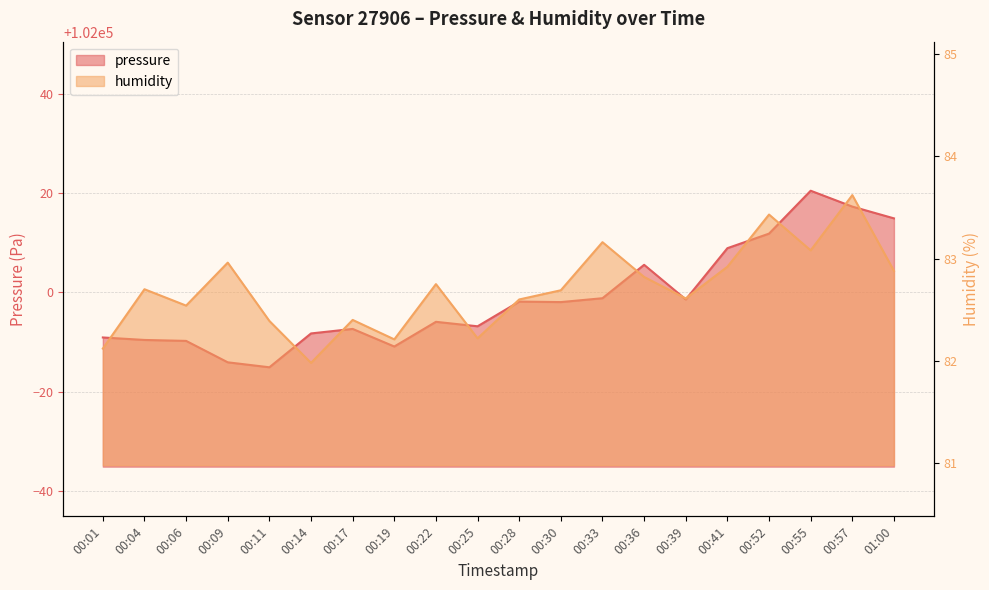

At how many categories does at least one series exceed 48225?

20